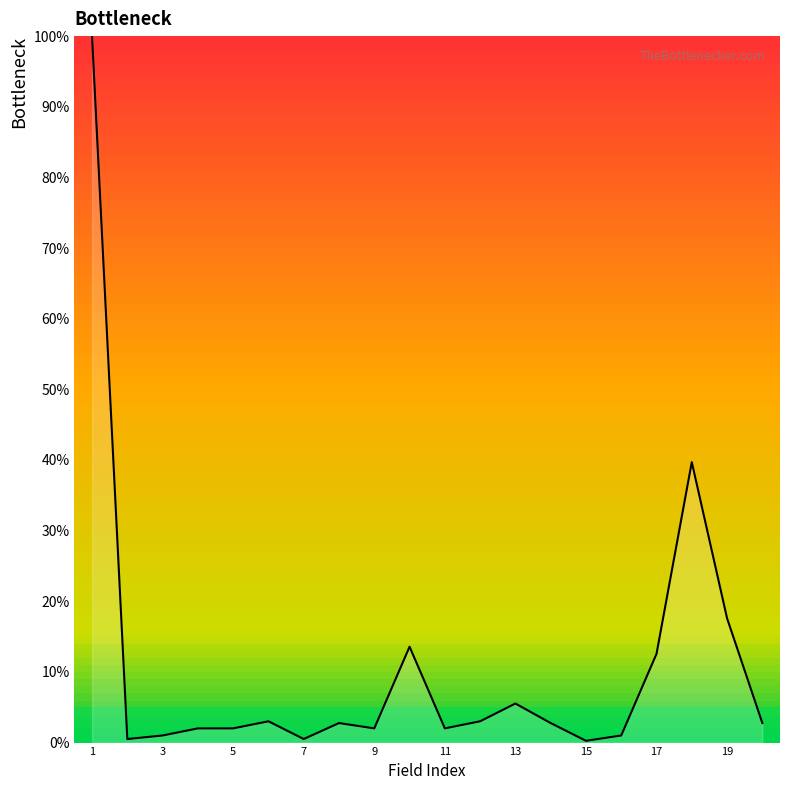

What is the difference between the maximum and minimum values?

99.7